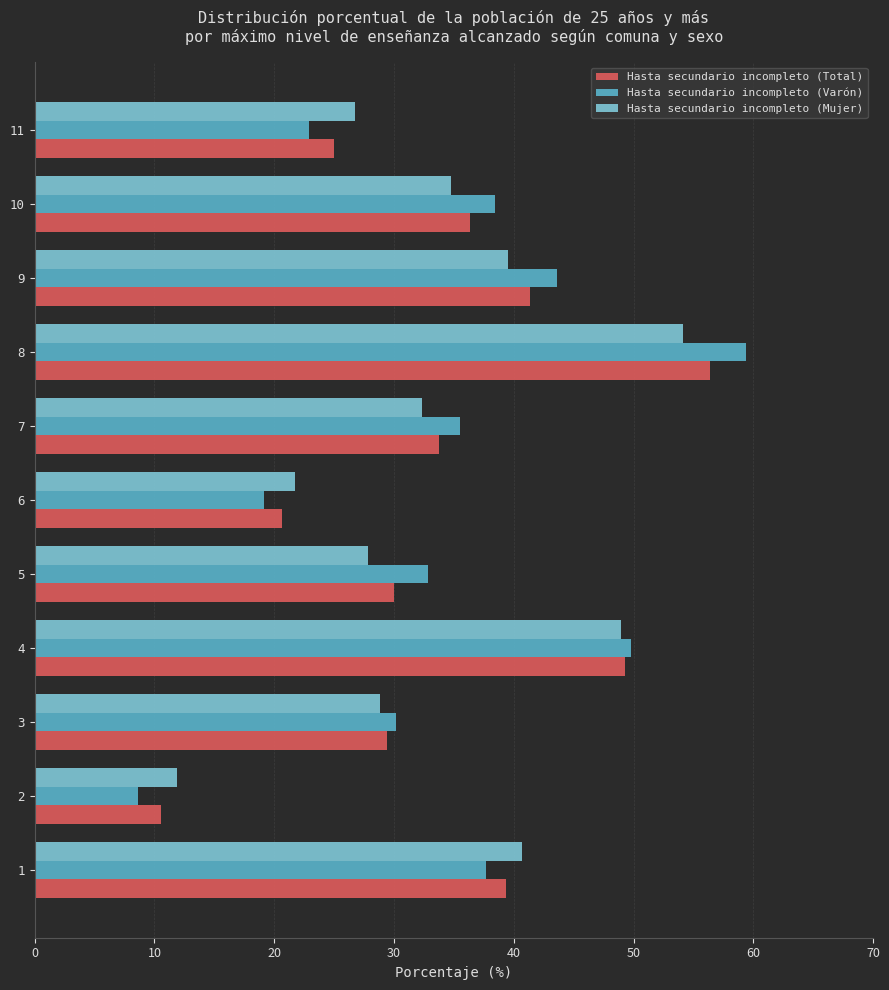

How many data points in Hasta secundario incompleto (Mujer) are less than 32?

5